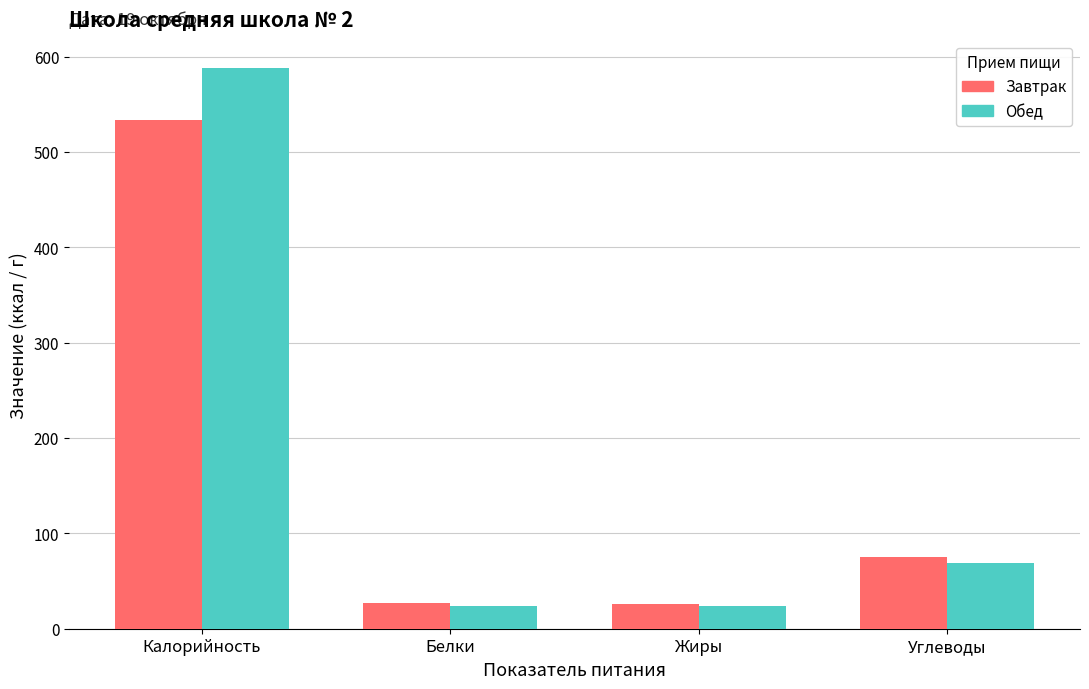

At which label does Обед reach its peak?

Калорийность